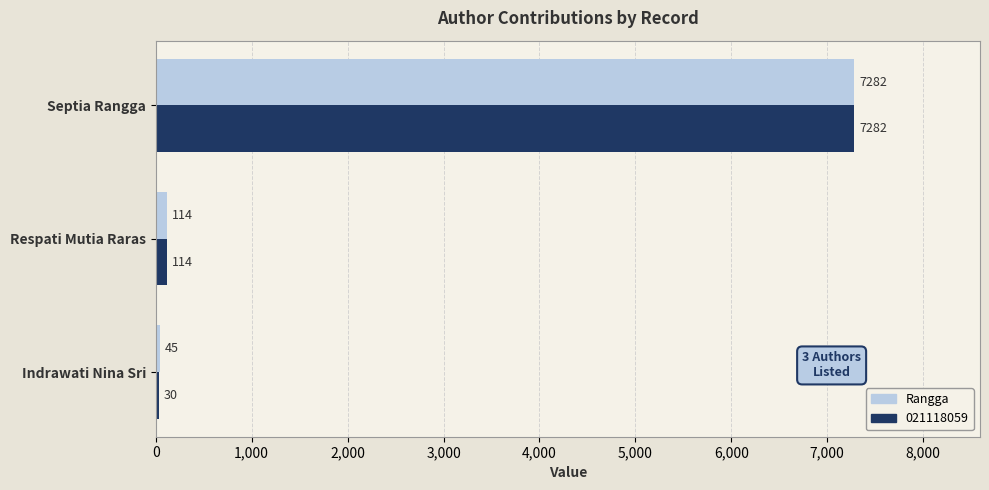

Between Indrawati Nina Sri and Respati Mutia Raras, which series saw the biggest shift?

021118059